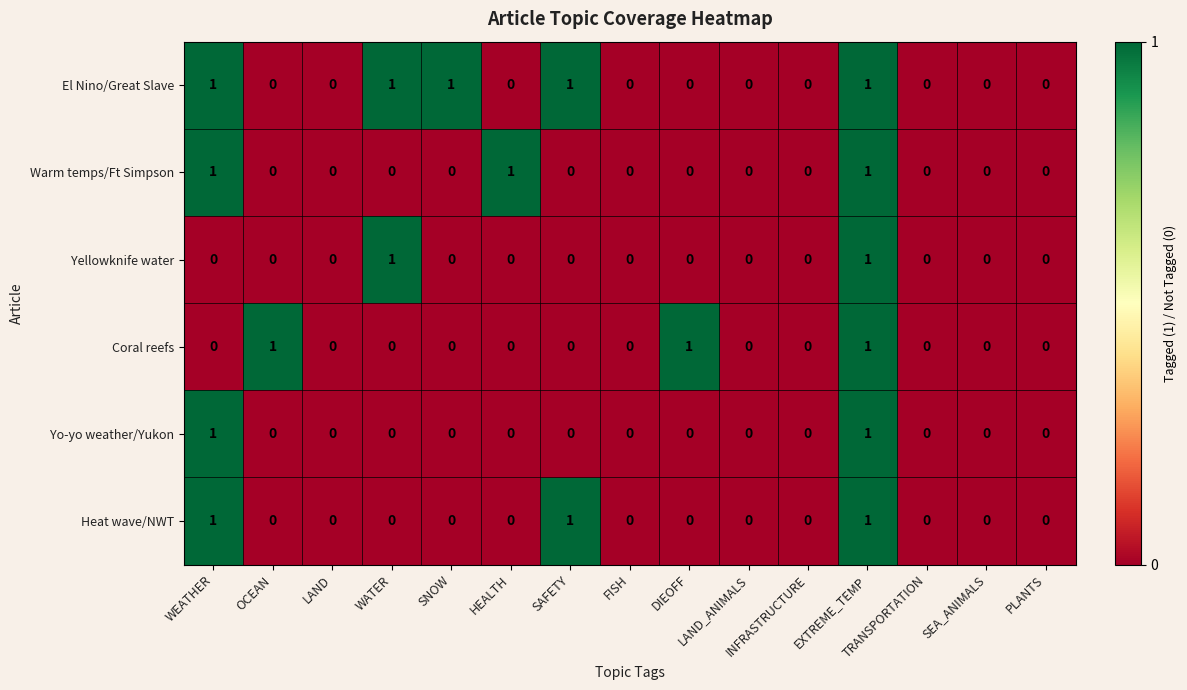

What is the sum of all Coral reefs values?

3